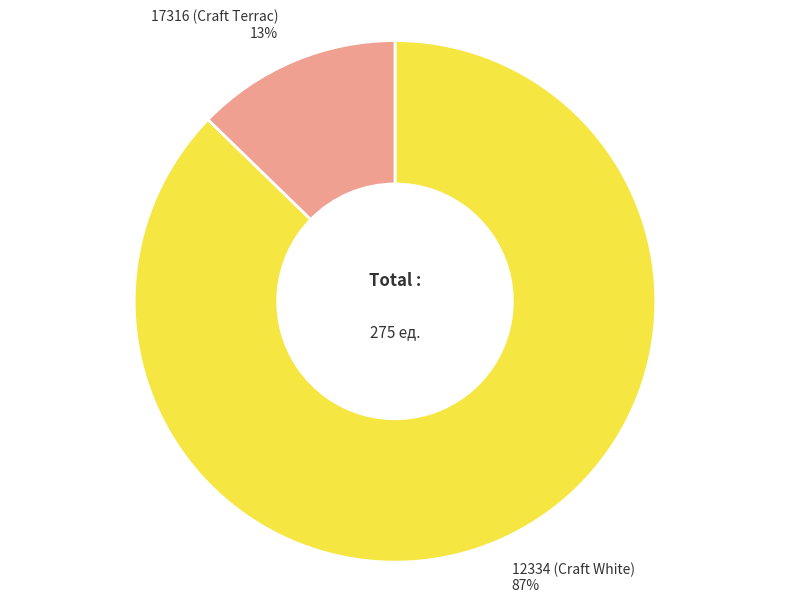

To the nearest percent, what is the average slice percentage?

50%